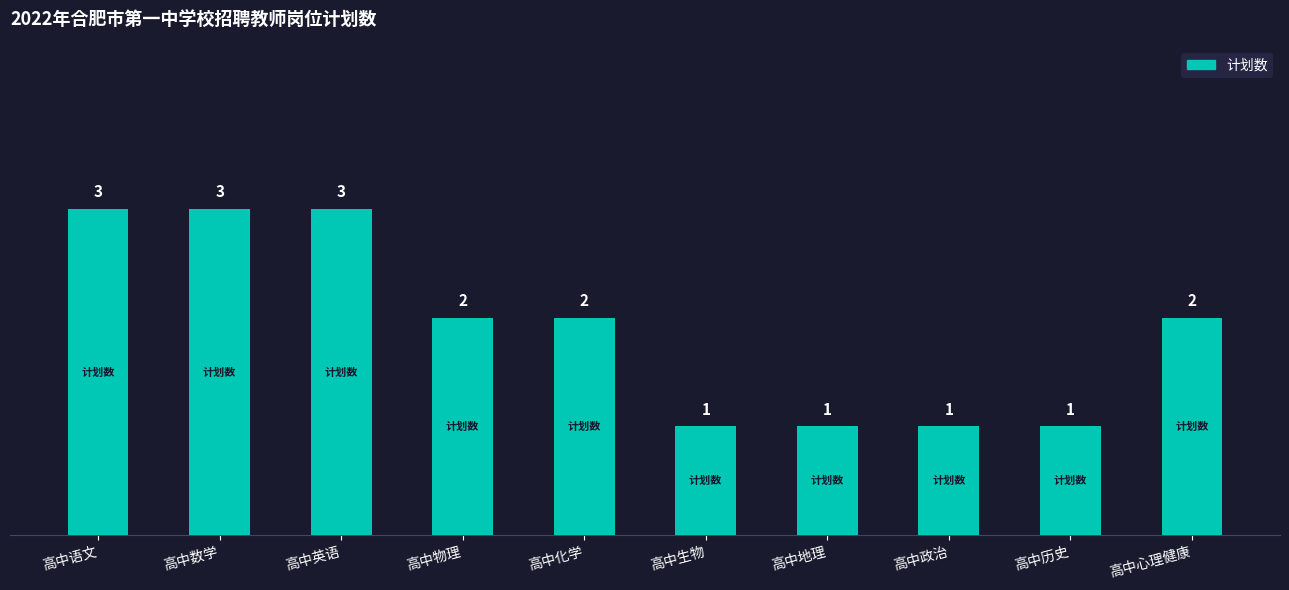

How many values are between 1 and 3?

10